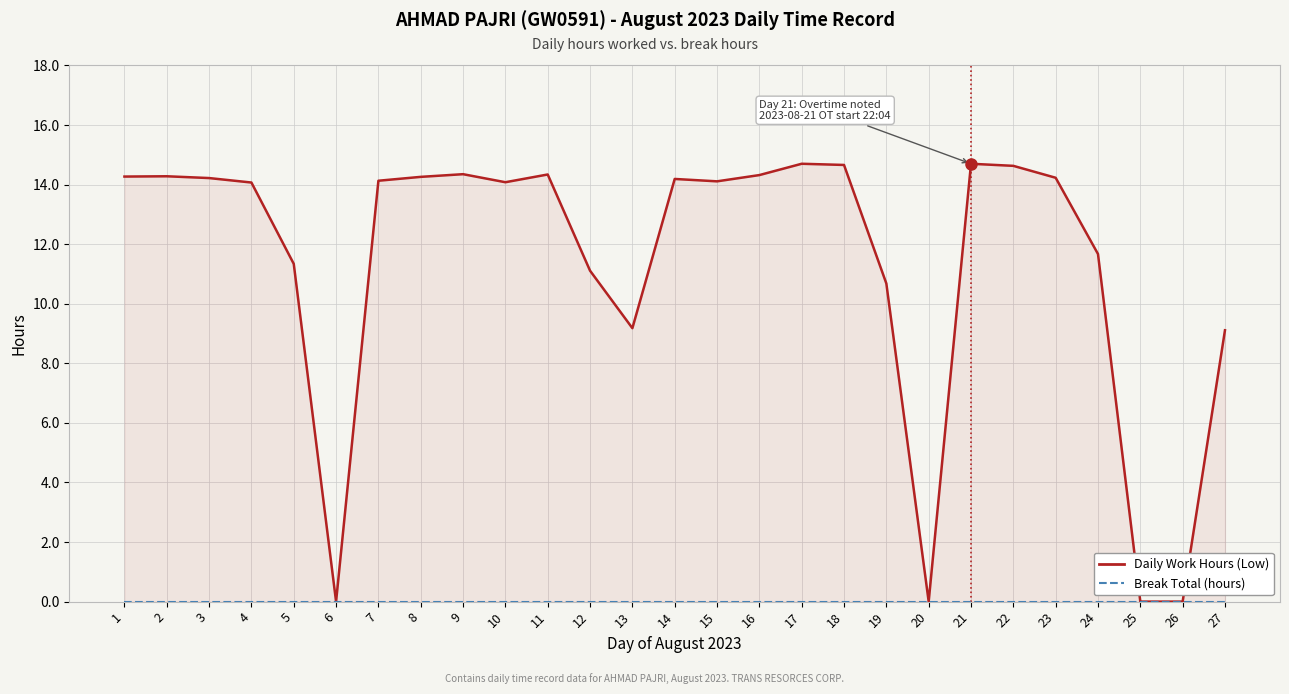

At which category is the sum across all series the highest?

17